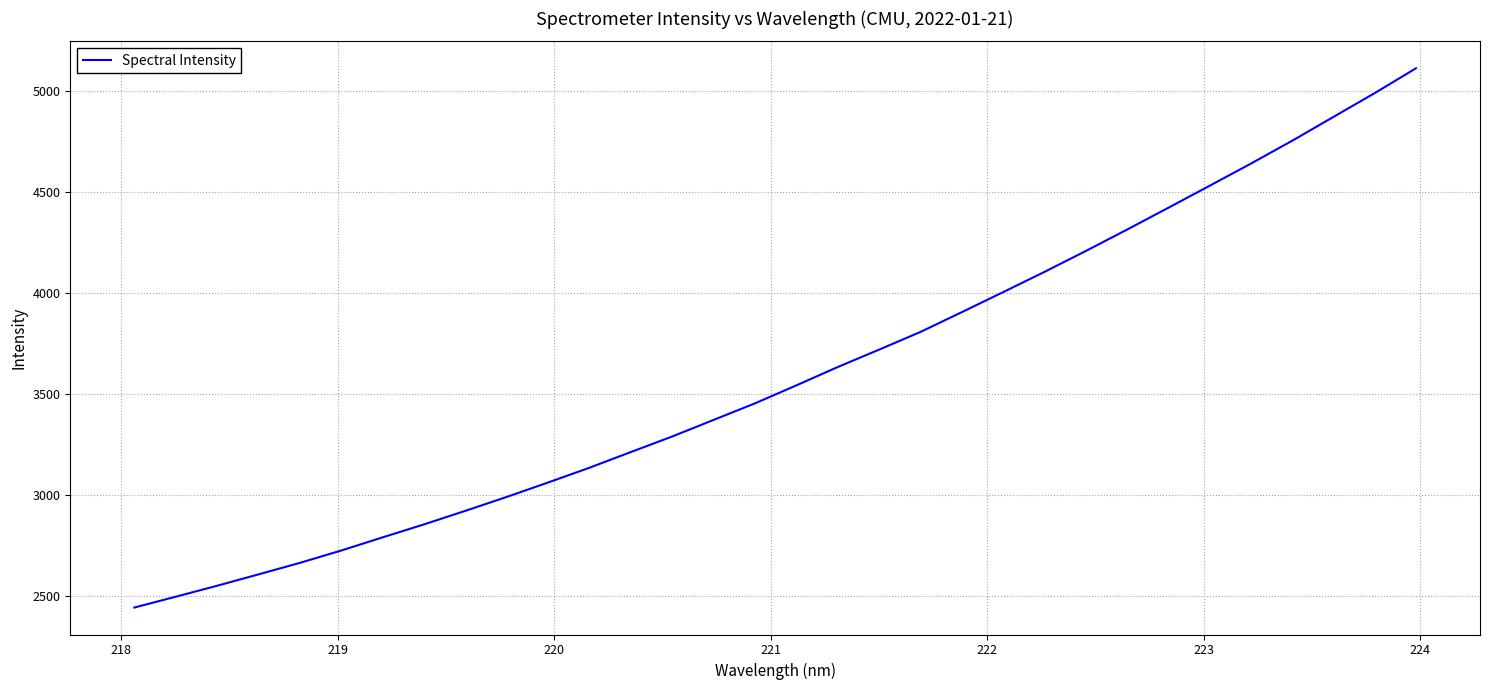

What is the smallest value displayed?

2441.9